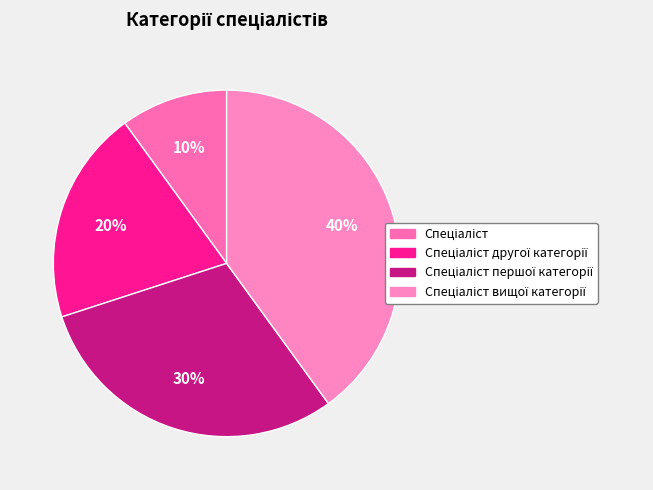

How many segments does this pie chart have?

4